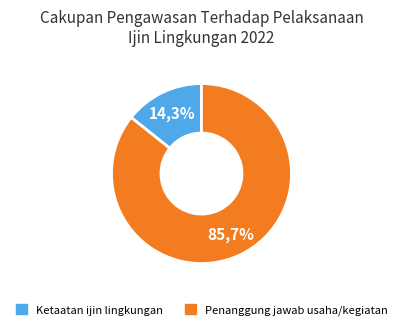

To the nearest percent, what is the difference between the largest and smallest slice percentages?

71%